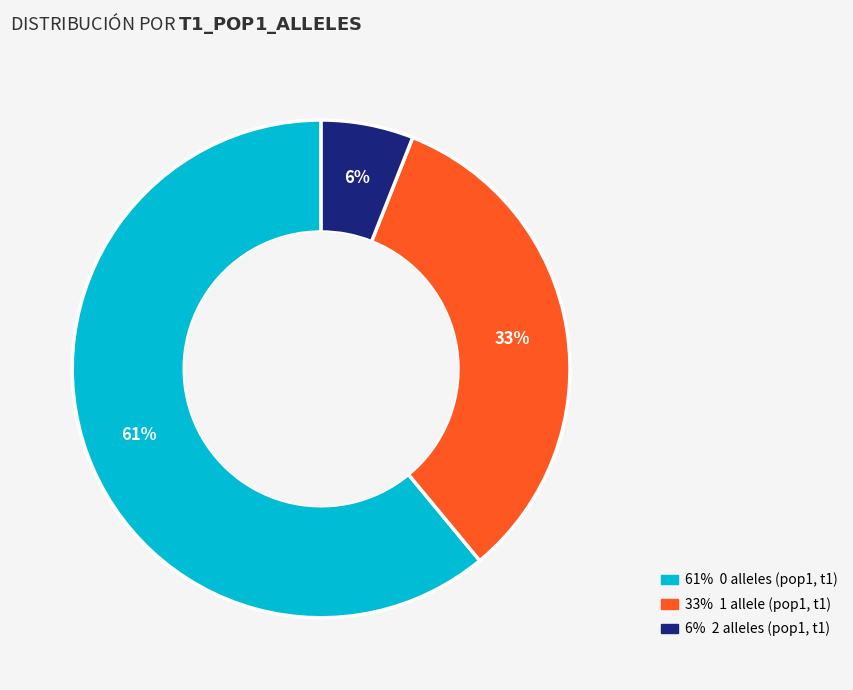

To the nearest percent, what is the difference between the largest and smallest slice percentages?

55%